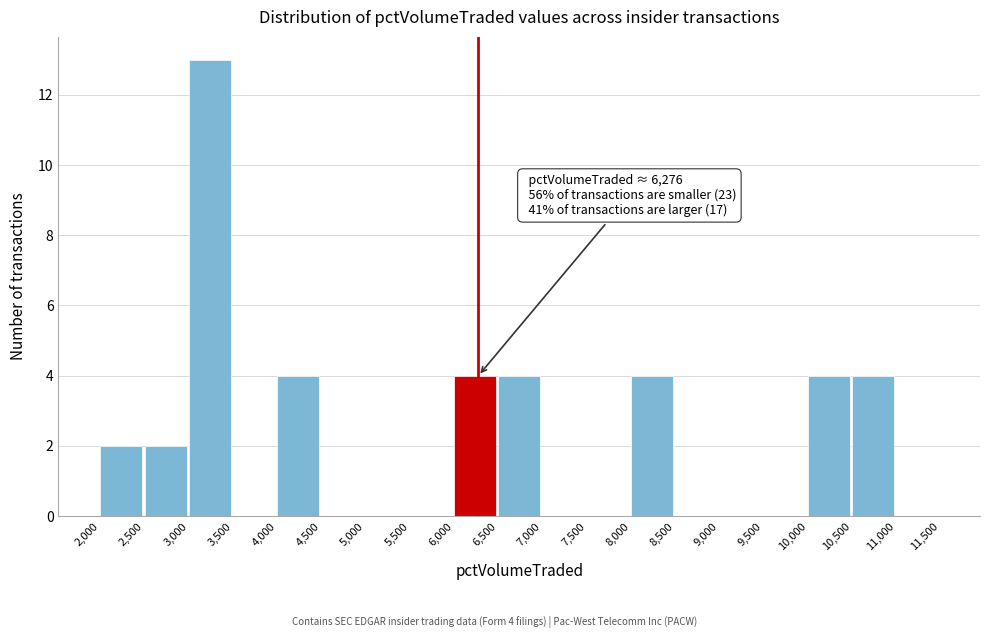

Which range on the x-axis has the tallest bar?

3,000 to 3,500